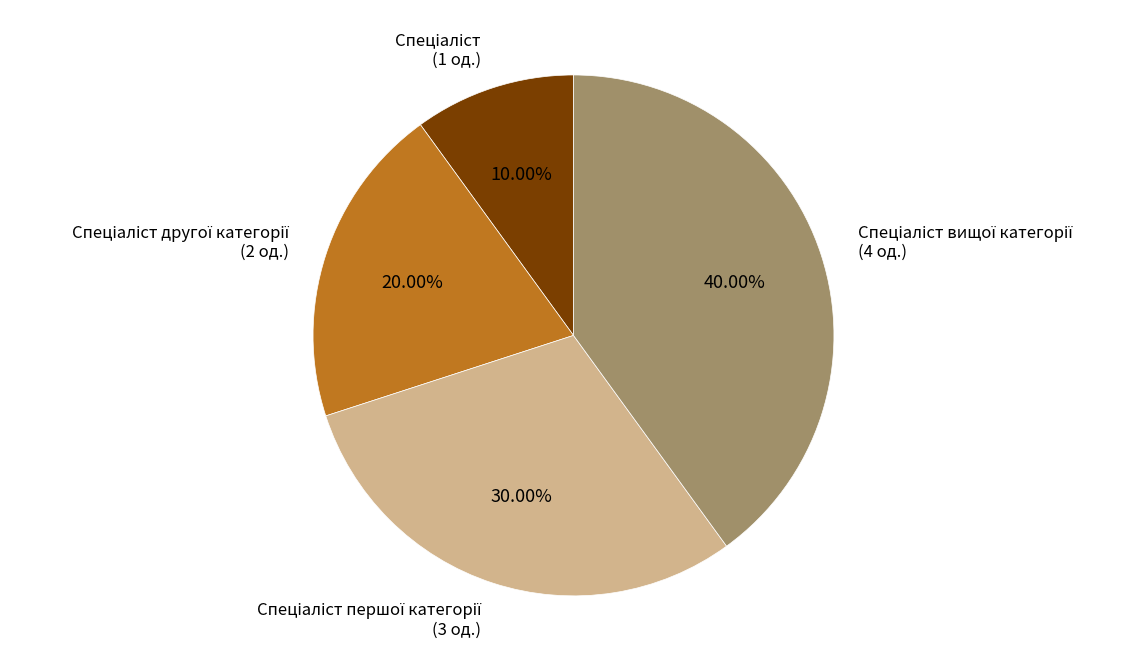

Is there any slice that represents more than half of the pie?

No